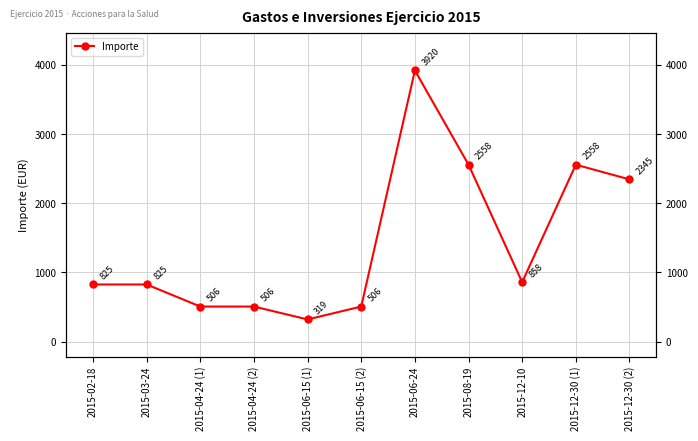

What is the ratio of the value at 2015-12-30 (1) to the value at 2015-08-19?

1.0